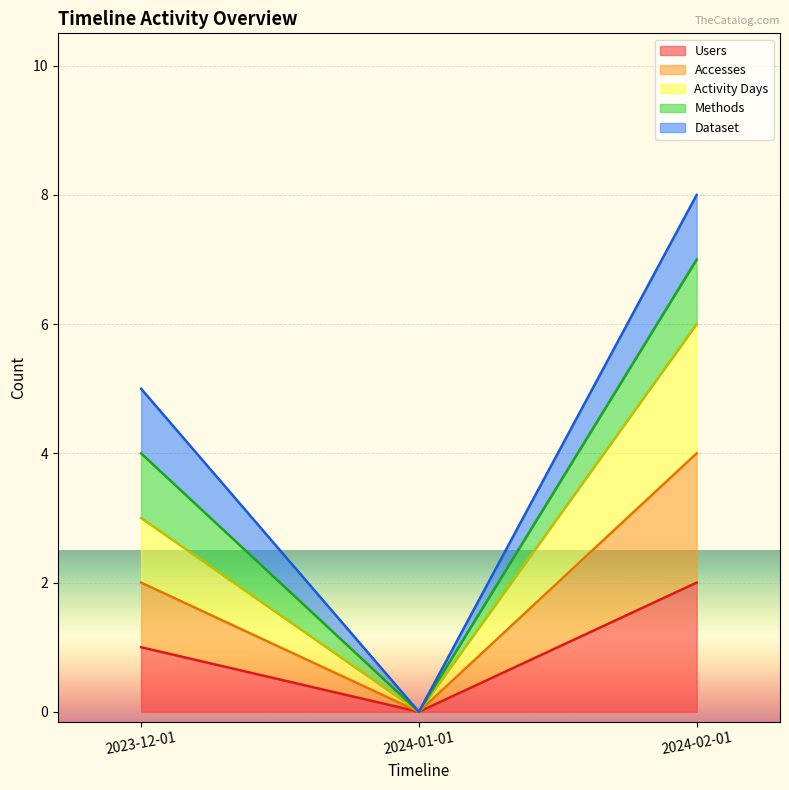

Which series has the widest spread of values?

Activity Days